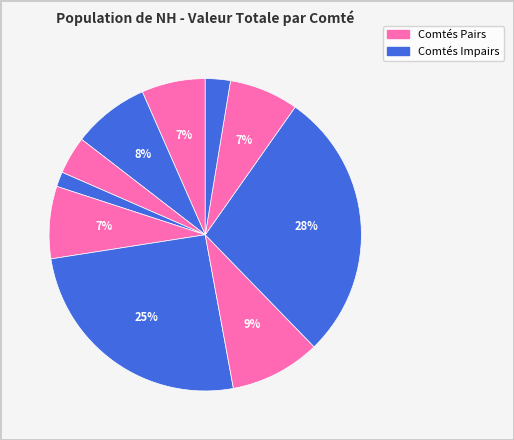

How many segments does this pie chart have?

10